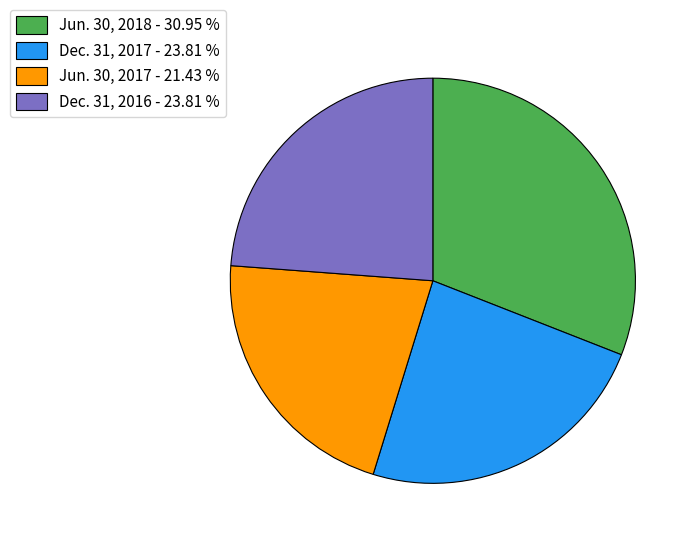

Between Dec. 31, 2017 and Jun. 30, 2018, which is larger?

Jun. 30, 2018